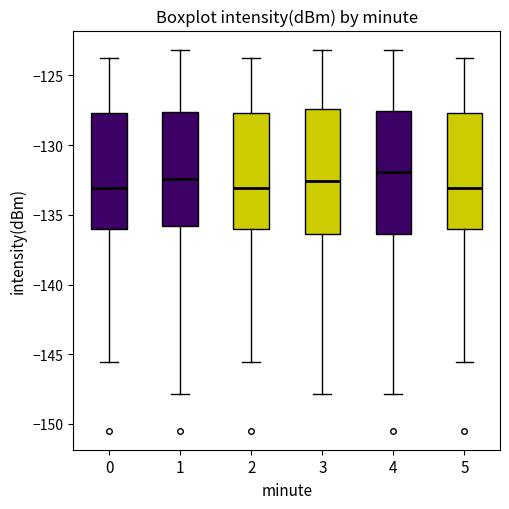

Reading left to right, read every box against the y-axis: the position of its median line, the range the box covers, and the ends of its whiskers. The values are not printed on the chart, so give them approximately, as read against the axis.

0: median -133.0, box -136.0 to -127.5, whiskers -145.5 to -123.5
1: median -132.5, box -136.0 to -127.5, whiskers -148.0 to -123.0
2: median -133.0, box -136.0 to -127.5, whiskers -145.5 to -123.5
3: median -132.5, box -136.5 to -127.5, whiskers -148.0 to -123.0
4: median -132.0, box -136.5 to -127.5, whiskers -148.0 to -123.0
5: median -133.0, box -136.0 to -127.5, whiskers -145.5 to -123.5